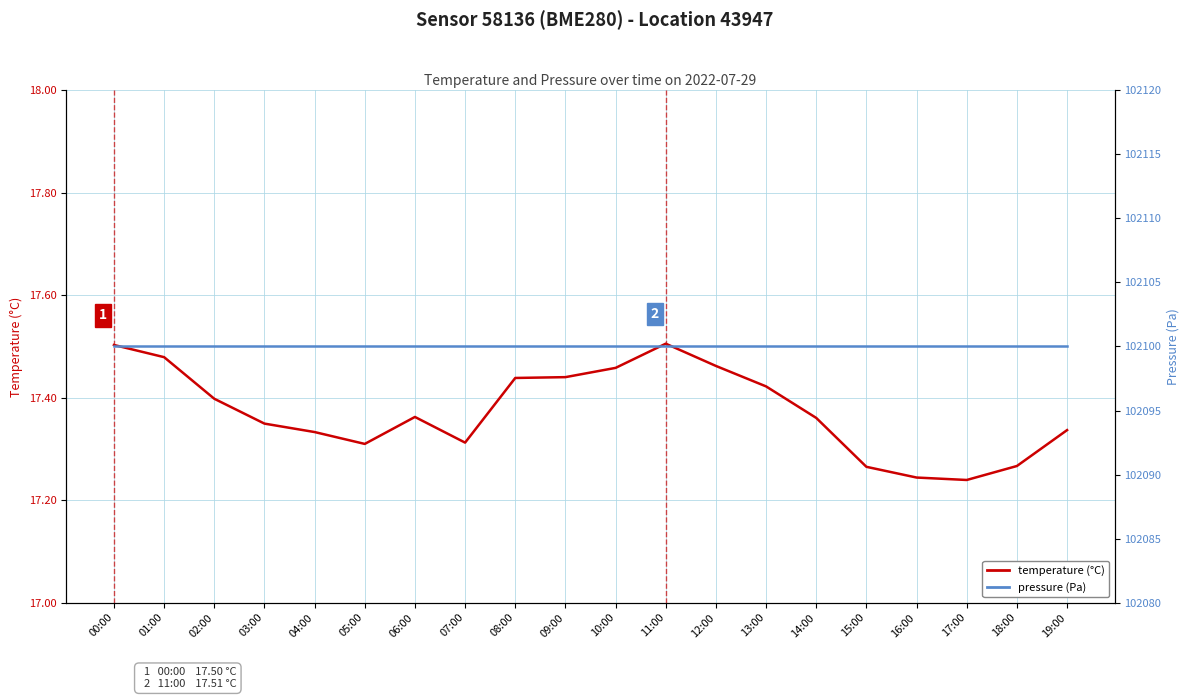

What is the maximum value for temperature?

17.5